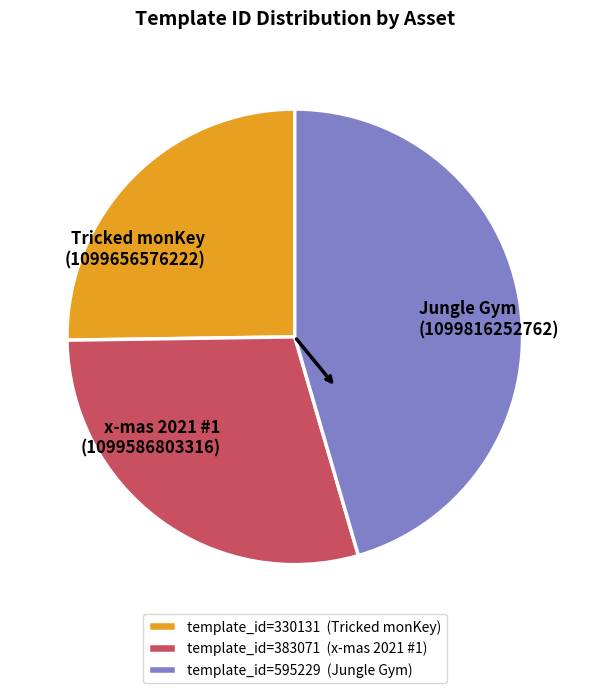

Does any single category account for the majority?

No